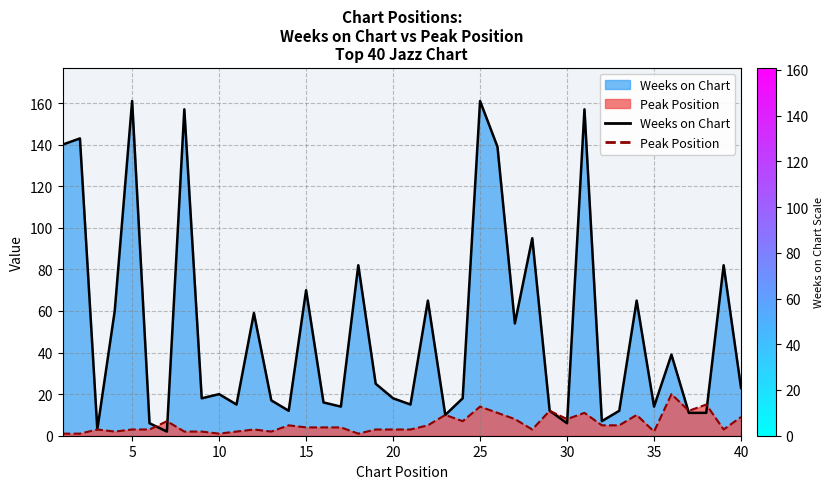

At which category does Peak Position reach its first local peak?

3